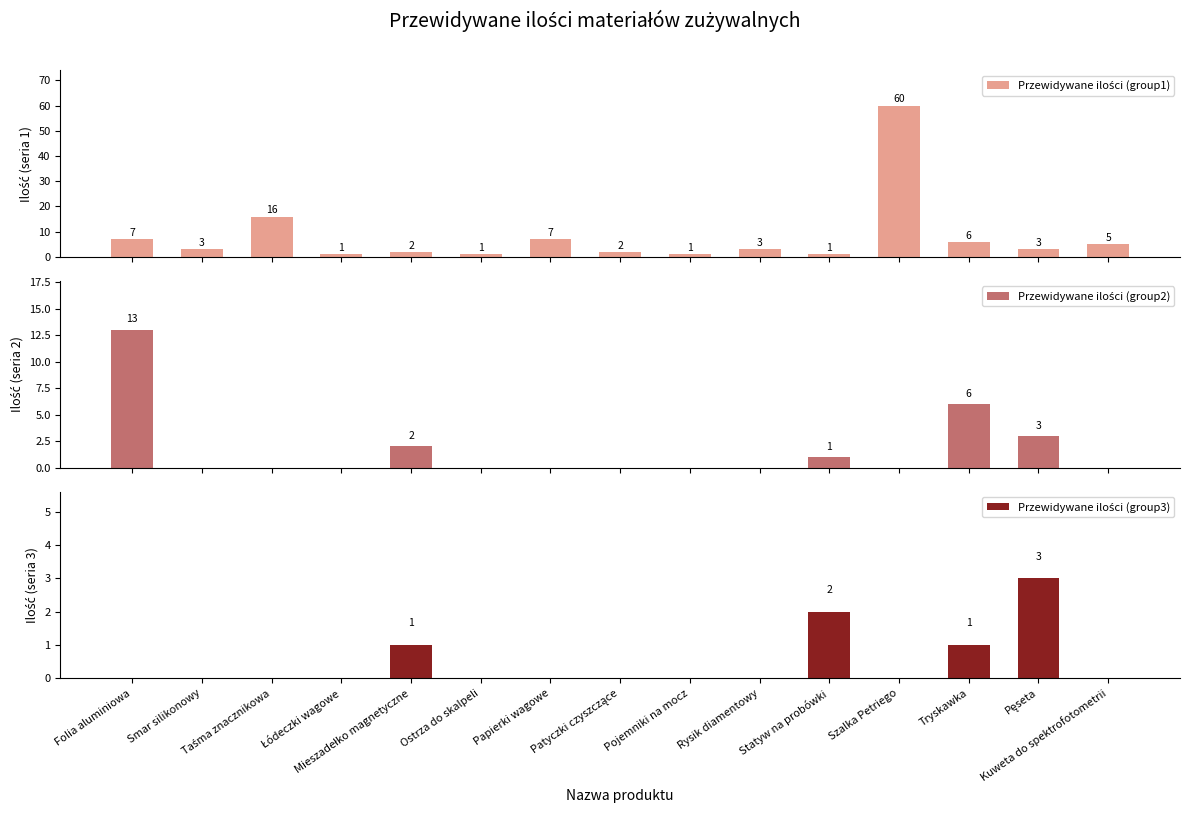

Reading right to left, transcribe all the data shown in this chart.

Przewidywane ilości (group1): 5	3	6	60	1	3	1	2	7	1	2	1	16	3	7
Przewidywane ilości (group2): 0	3	6	0	1	0	0	0	0	0	2	0	0	0	13
Przewidywane ilości (group3): 0	3	1	0	2	0	0	0	0	0	1	0	0	0	0